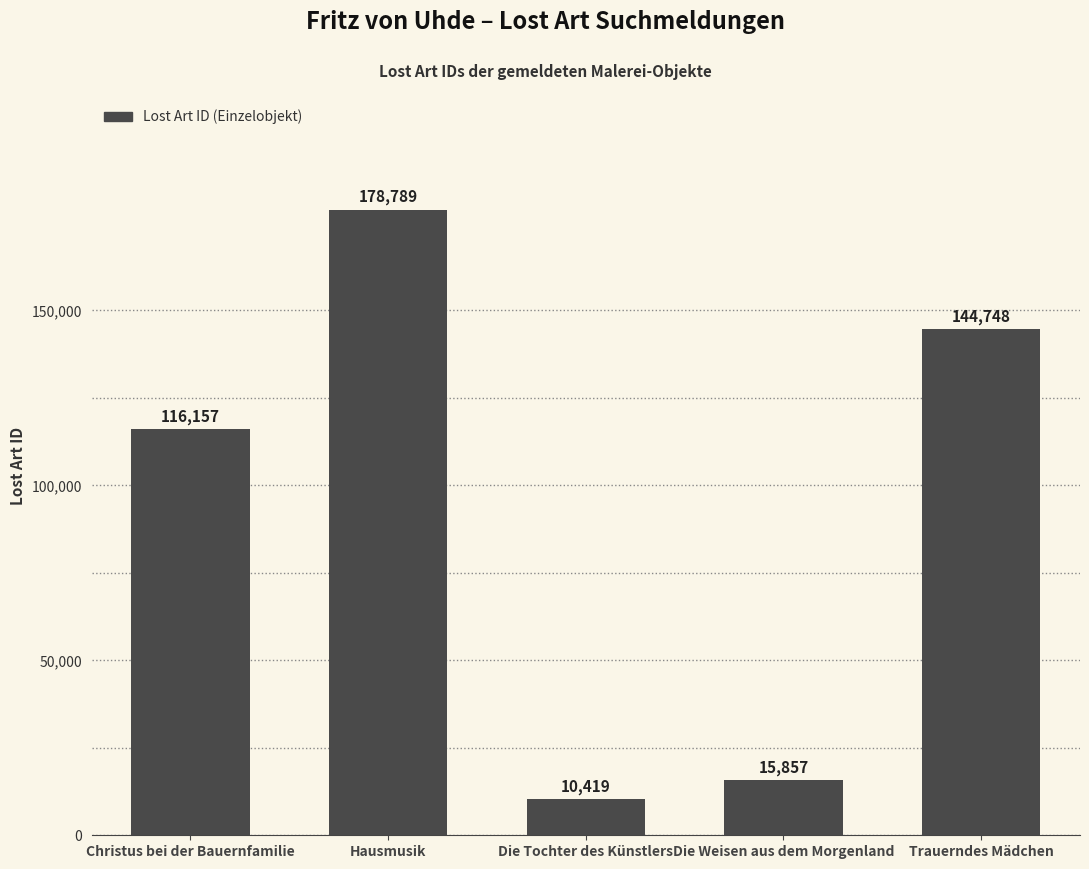

Reading left to right, what are all the values shown in this chart?

116157	178789	10419	15857	144748